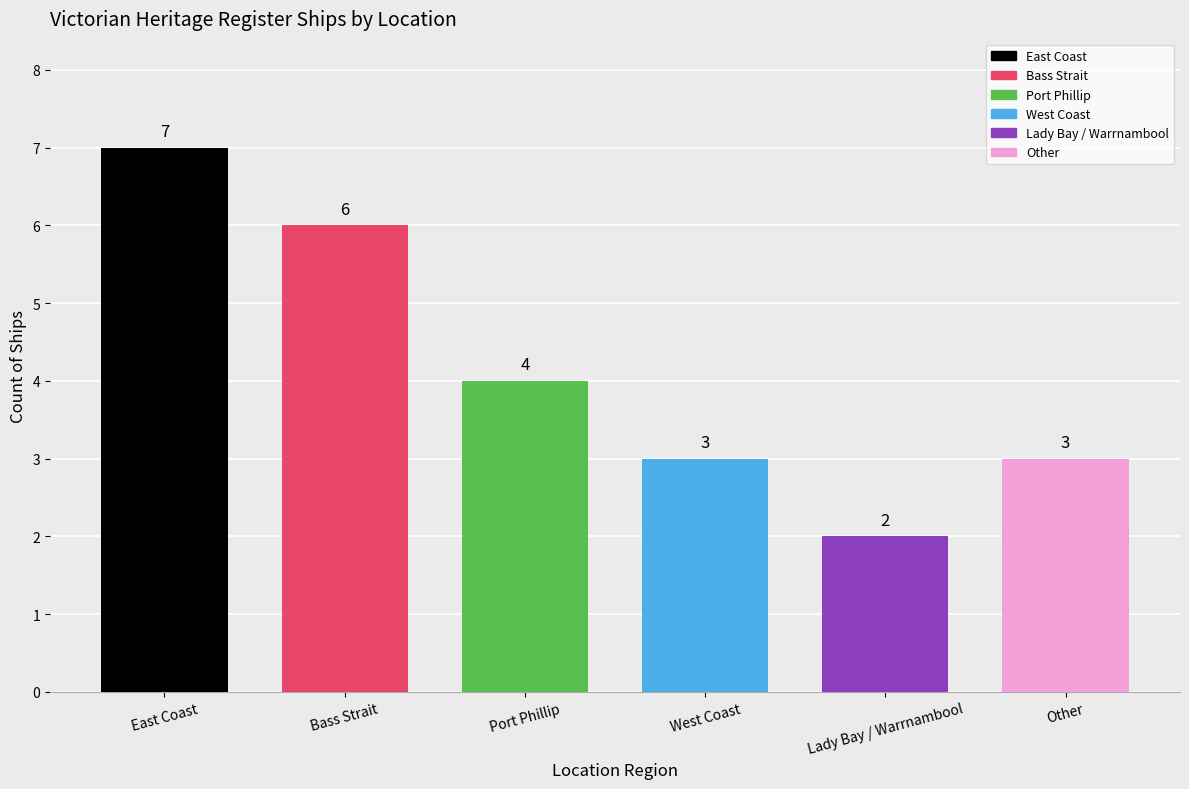

What is the ratio of the value at Lady Bay / Warrnambool to the value at Other?

0.7